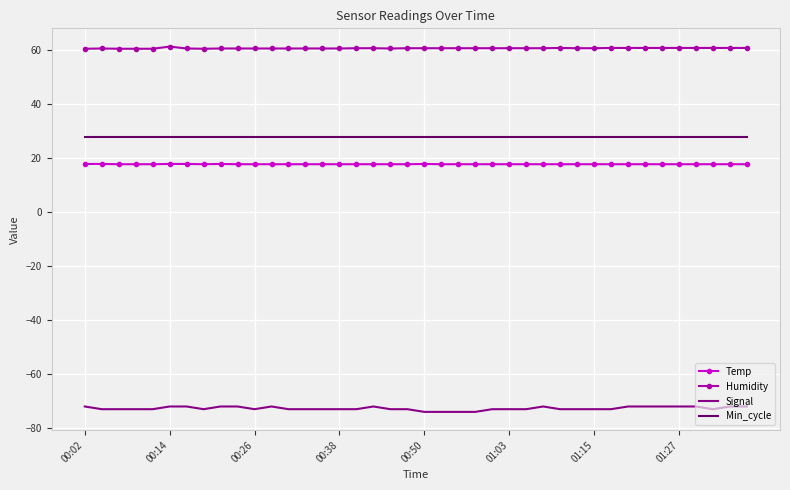

Which series has the widest spread of values?

Signal